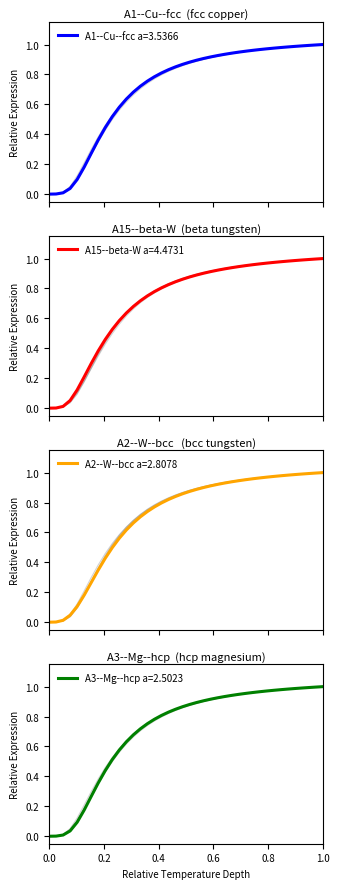

How many lines are shown in the chart?

4